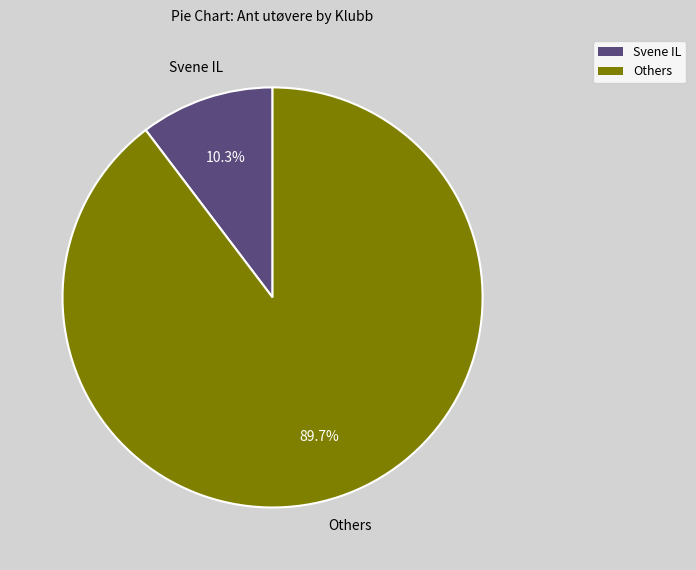

Is there any slice that represents more than half of the pie?

Yes